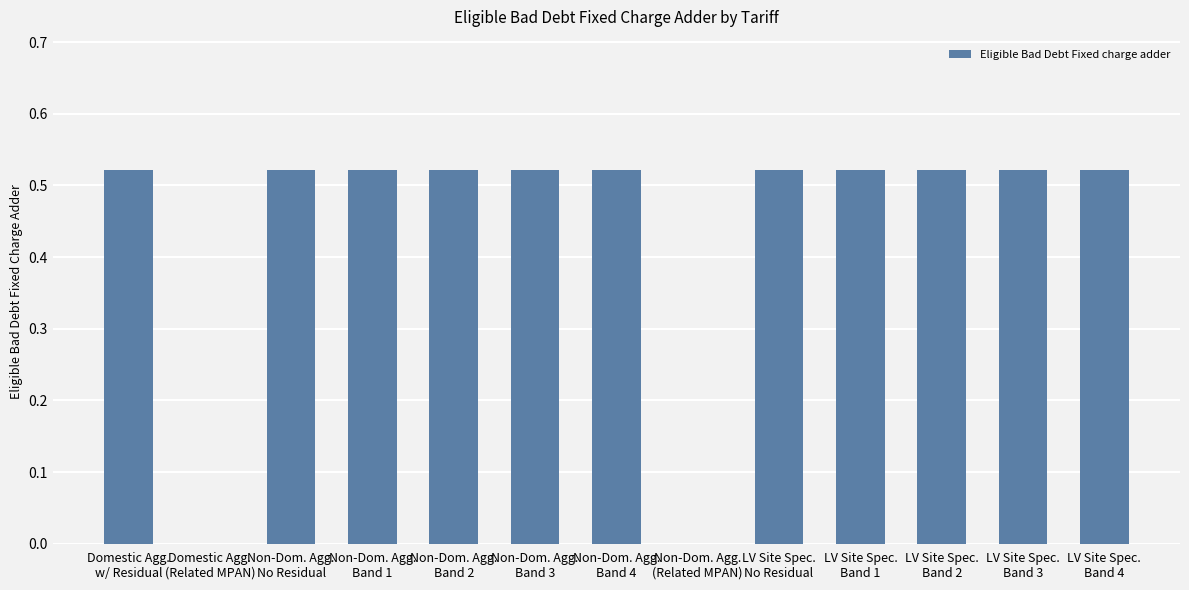

What is the sum of all values?

5.7